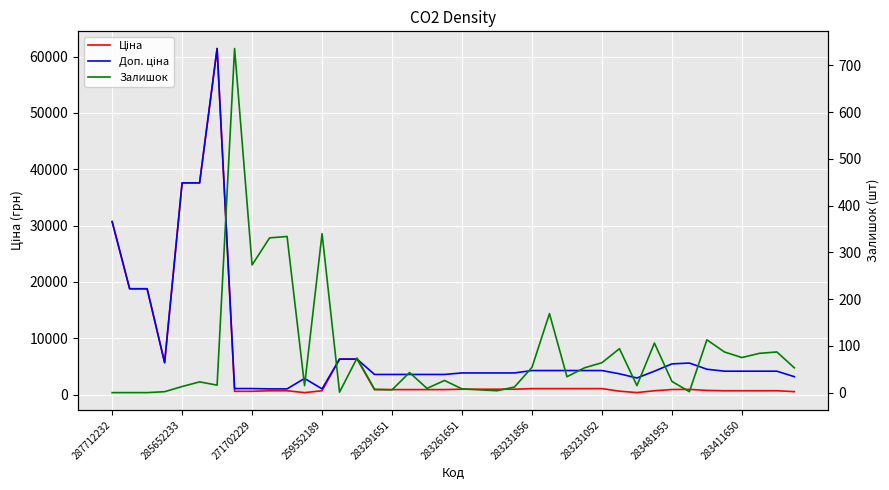

Is this an area chart (filled region under the line)?

No